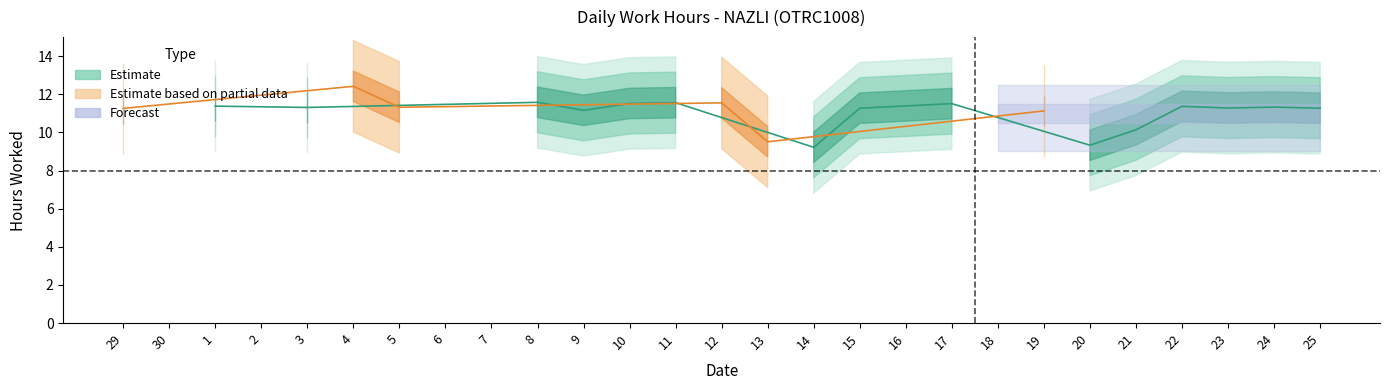

Rank the categories by value from highest to lowest.

4, 8, 11, 12, 10, 17, 16, 1, 22, 24, 5, 3, 23, 15, 25, 29, 9, 19, 21, 13, 20, 14, 30, 2, 6, 7, 18